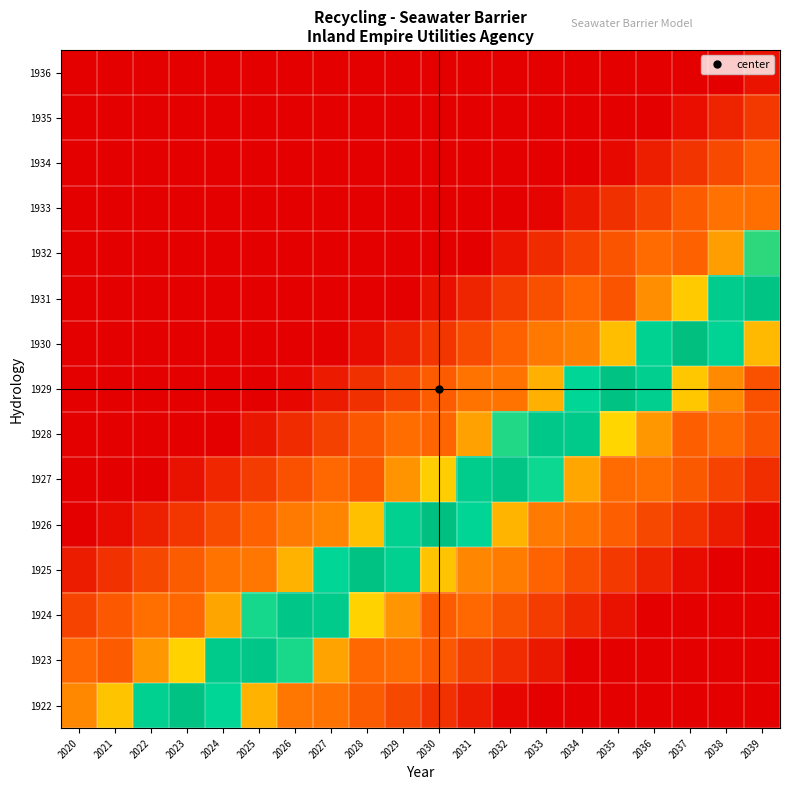

What is the spread (max minus min) of values at 2026?

0.9